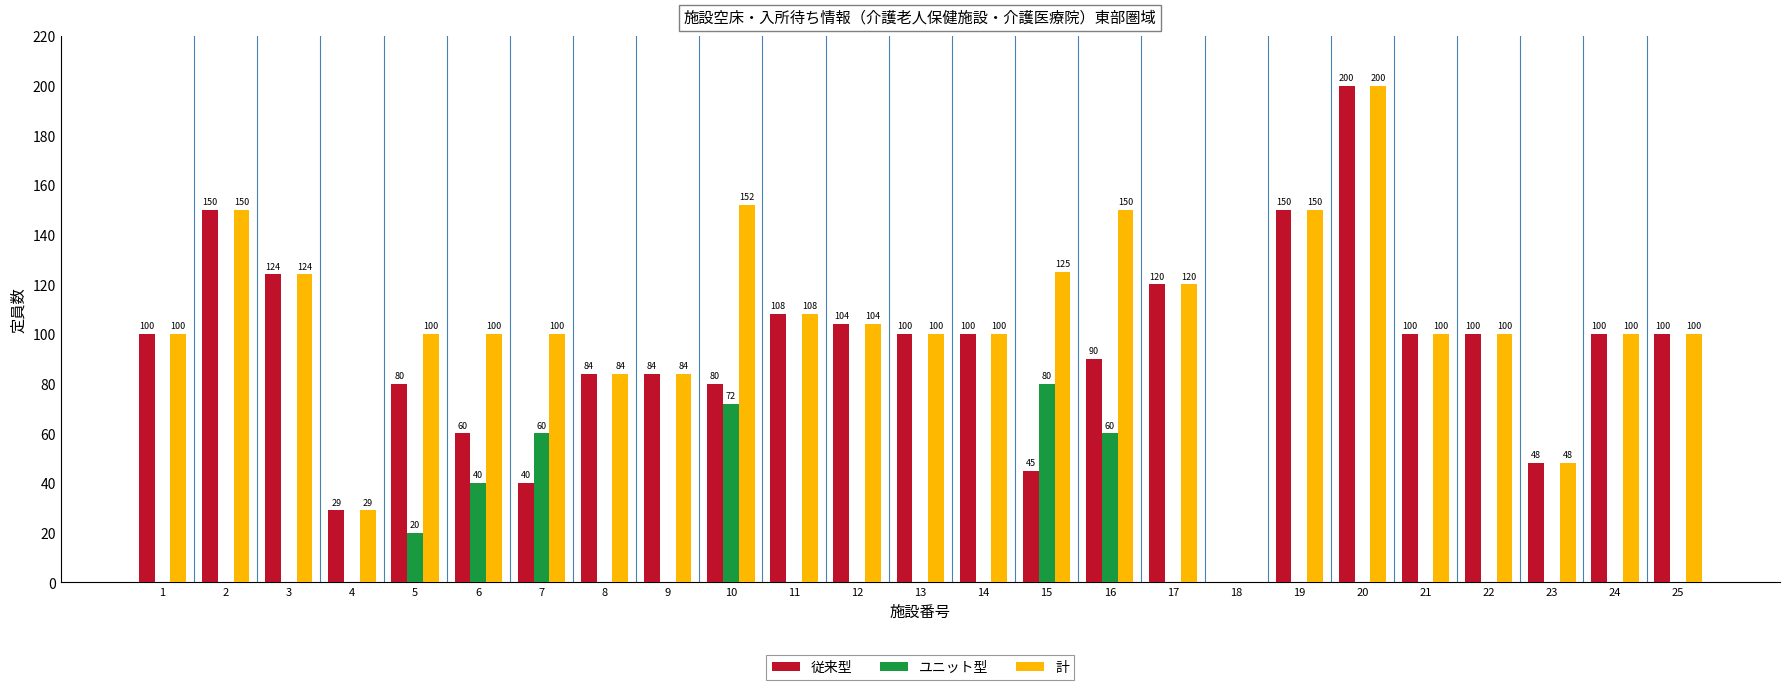

Reading left to right, extract all data points from this chart.

従来型: 100	150	124	29	80	60	40	84	84	80	108	104	100	100	45	90	120	0	150	200	100	100	48	100	100
ユニット型: 0	0	0	0	20	40	60	0	0	72	0	0	0	0	80	60	0	0	0	0	0	0	0	0	0
計: 100	150	124	29	100	100	100	84	84	152	108	104	100	100	125	150	120	0	150	200	100	100	48	100	100